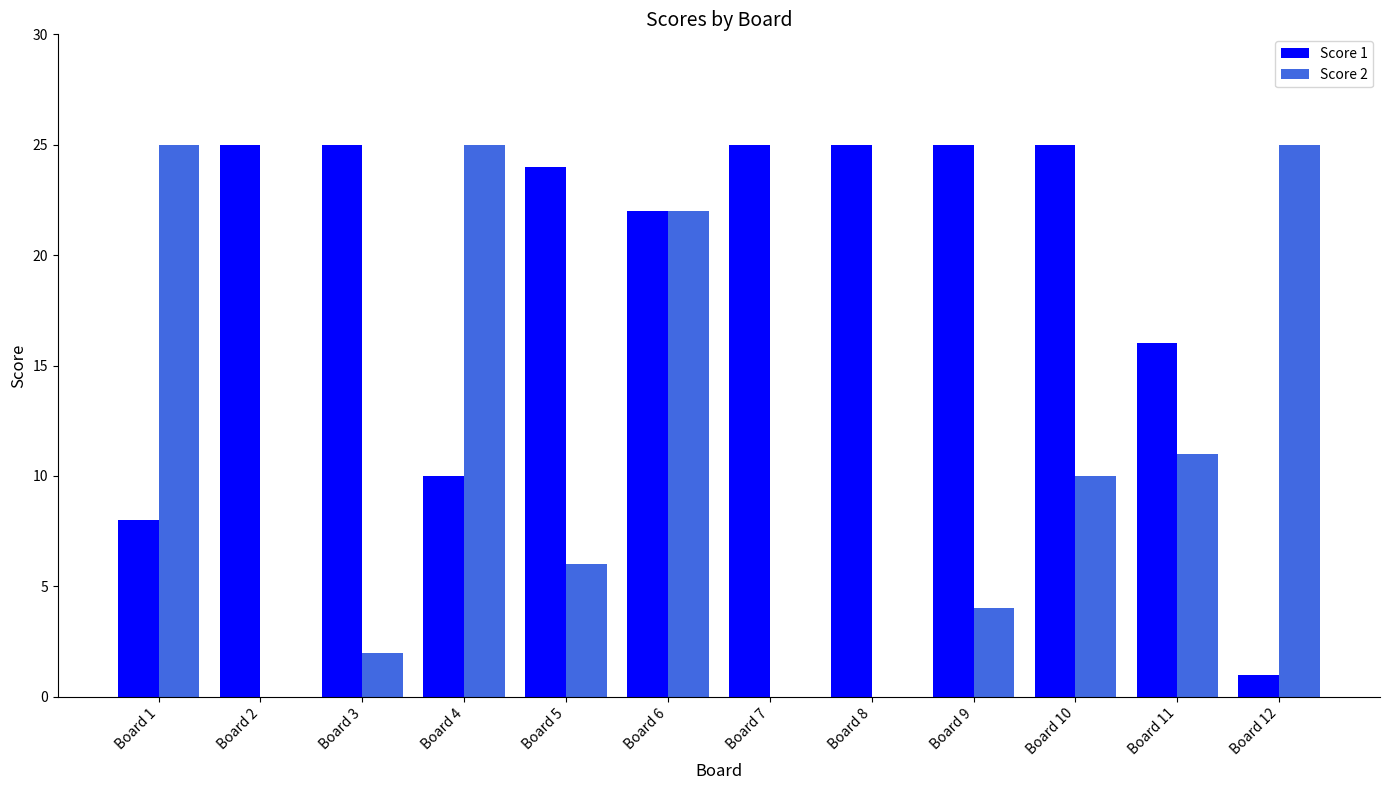

At which category is the sum across all series the highest?

Board 6